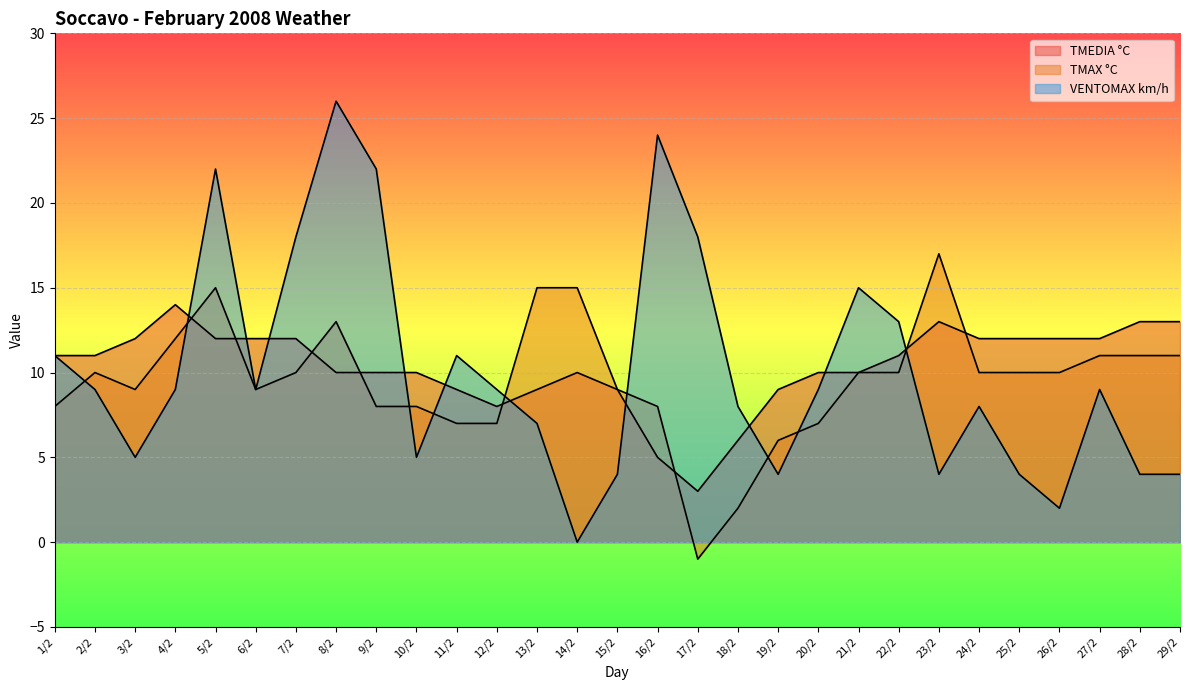

Reading right to left, what are all the values shown in this chart?

TMEDIA °C: 13	13	12	12	12	12	13	11	10	10	9	6	3	5	9	10	9	8	9	10	10	10	12	12	12	14	12	11	11
TMAX °C: 11	11	11	10	10	10	17	10	10	7	6	2	-1	8	9	15	15	7	7	8	8	13	10	9	15	12	9	10	8
VENTOMAX km/h: 4	4	9	2	4	8	4	13	15	9	4	8	18	24	4	0	7	9	11	5	22	26	18	9	22	9	5	9	11